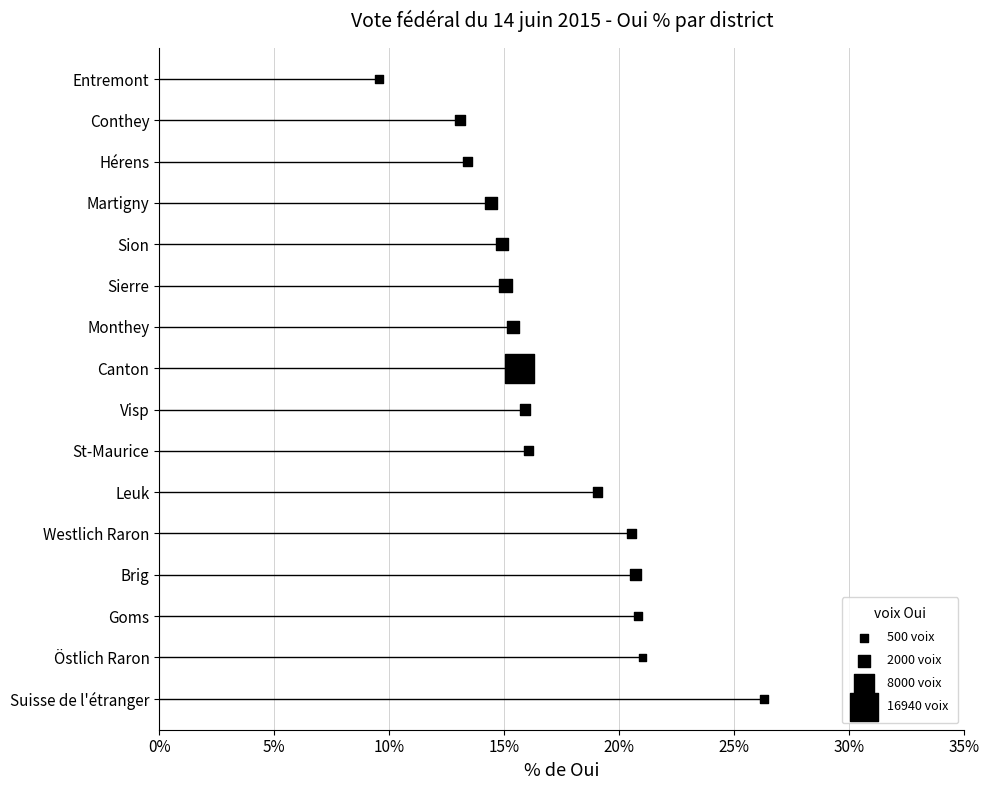

Which has a higher value, 5% or 0%?

5%